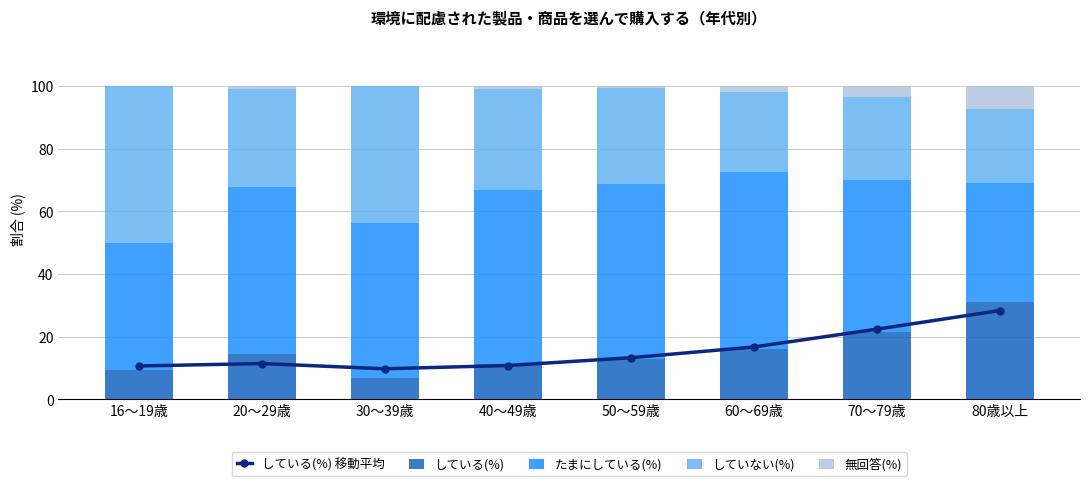

Between 20～29歳 and 30～39歳, which series saw the biggest shift?

していない(%)